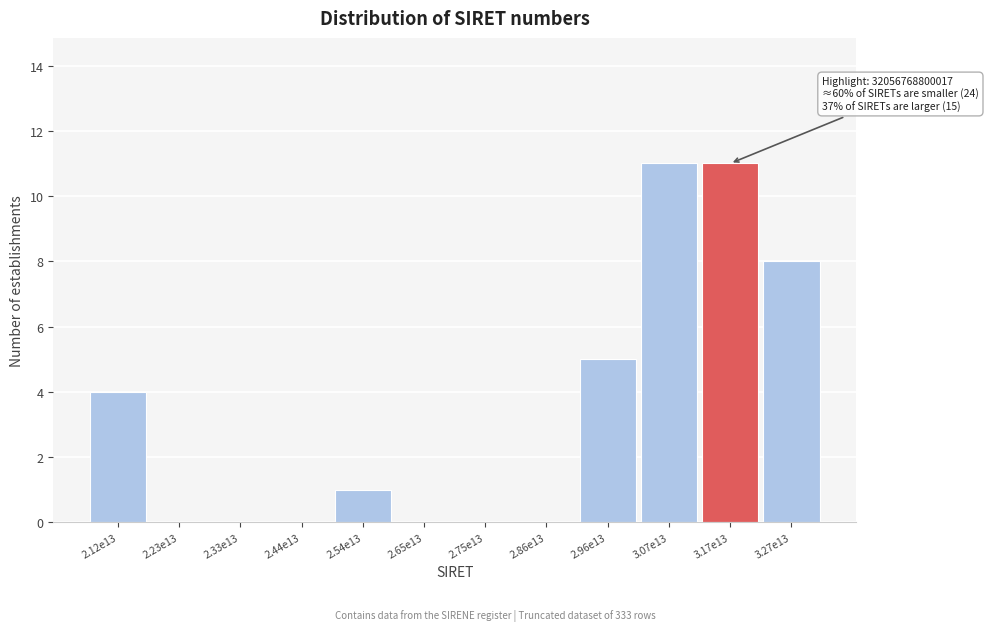

Reading right to left, transcribe all the data shown in this chart.

3.27e13=8	3.17e13=11	3.07e13=11	2.96e13=5	2.86e13=0	2.75e13=0	2.65e13=0	2.54e13=1	2.44e13=0	2.33e13=0	2.23e13=0	2.12e13=4